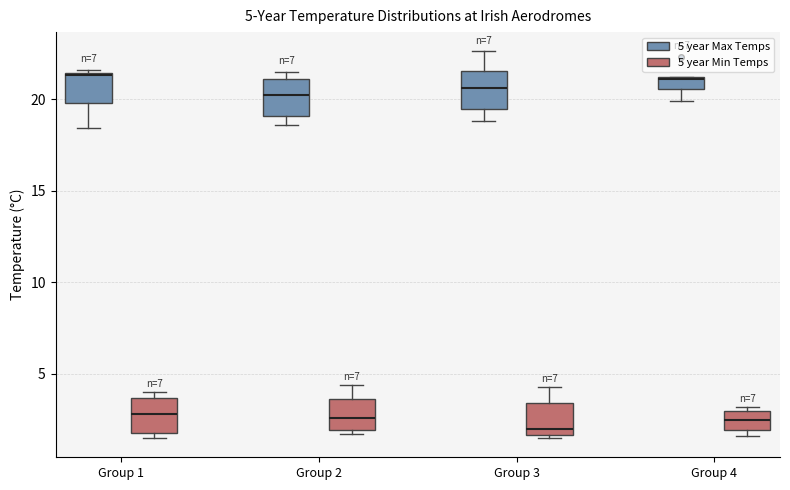

Which box's median line is the lowest?

Group 3 (5 year Min Temps)